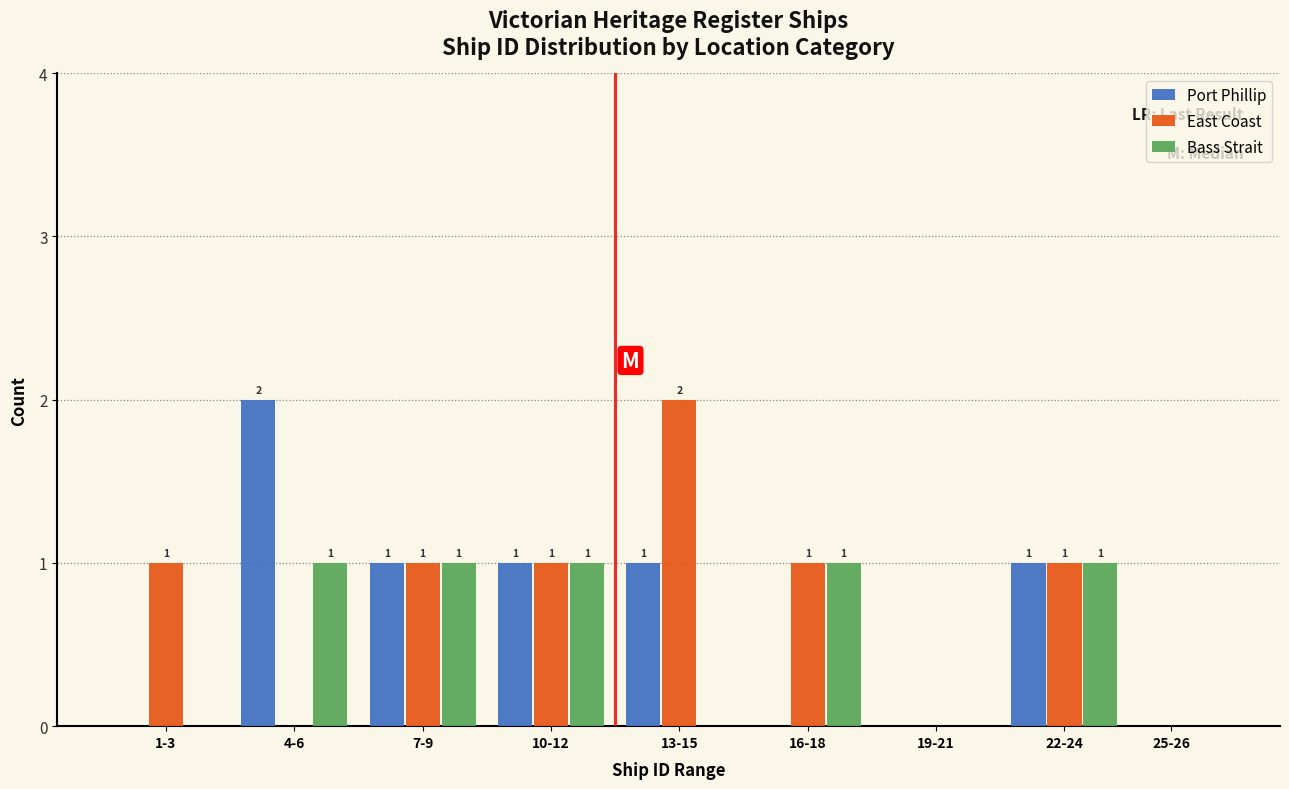

Reading left to right, list all the values displayed in this chart.

Port Phillip: 1-3=0	4-6=2	7-9=1	10-12=1	13-15=1	16-18=0	19-21=0	22-24=1	25-26=0
East Coast: 1-3=1	4-6=0	7-9=1	10-12=1	13-15=2	16-18=1	19-21=0	22-24=1	25-26=0
Bass Strait: 1-3=0	4-6=1	7-9=1	10-12=1	13-15=0	16-18=1	19-21=0	22-24=1	25-26=0